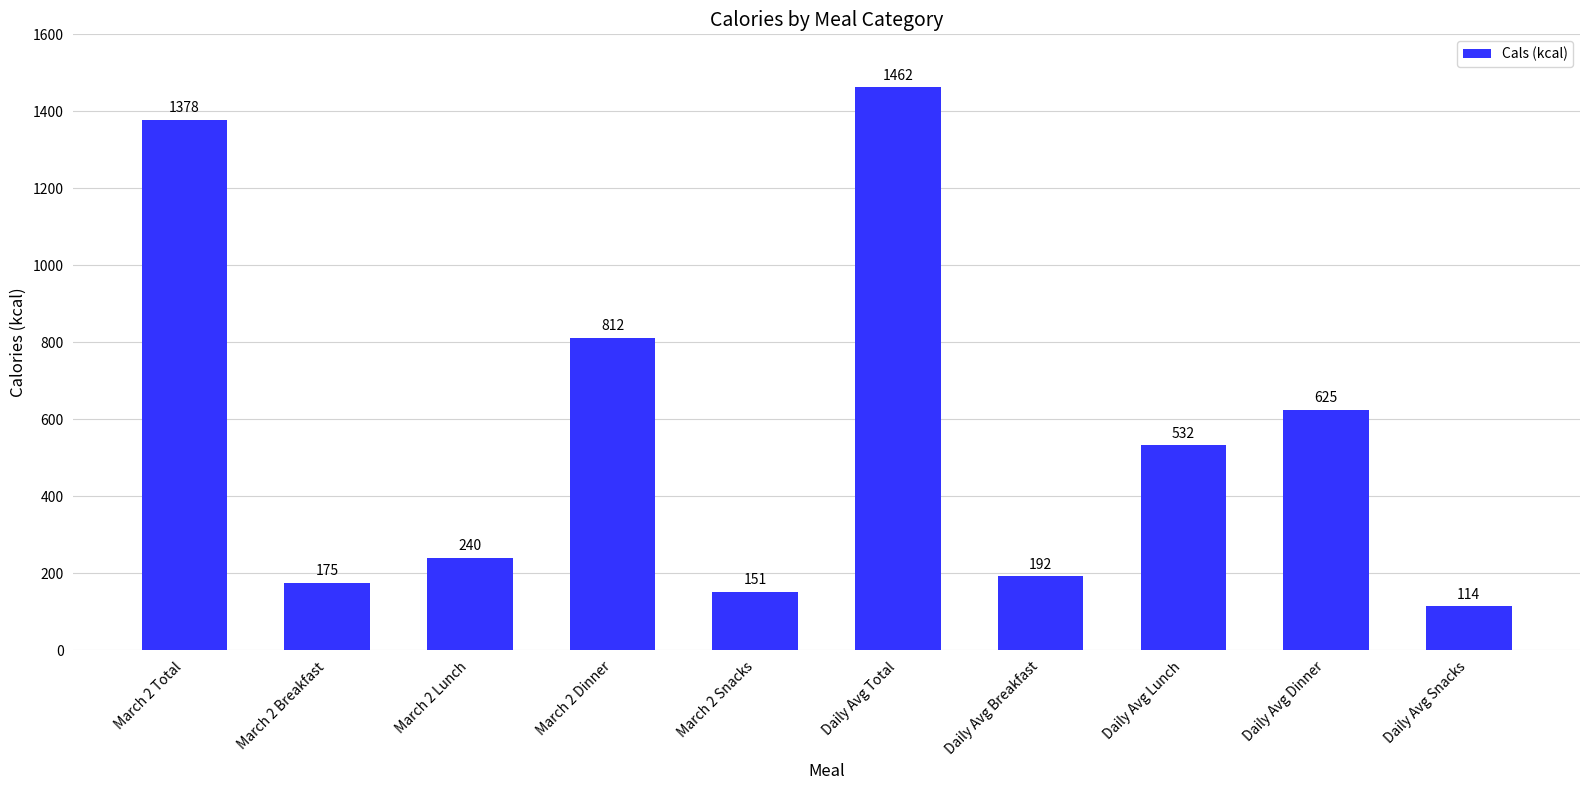

At which label does the data first exceed 532?

March 2 Total